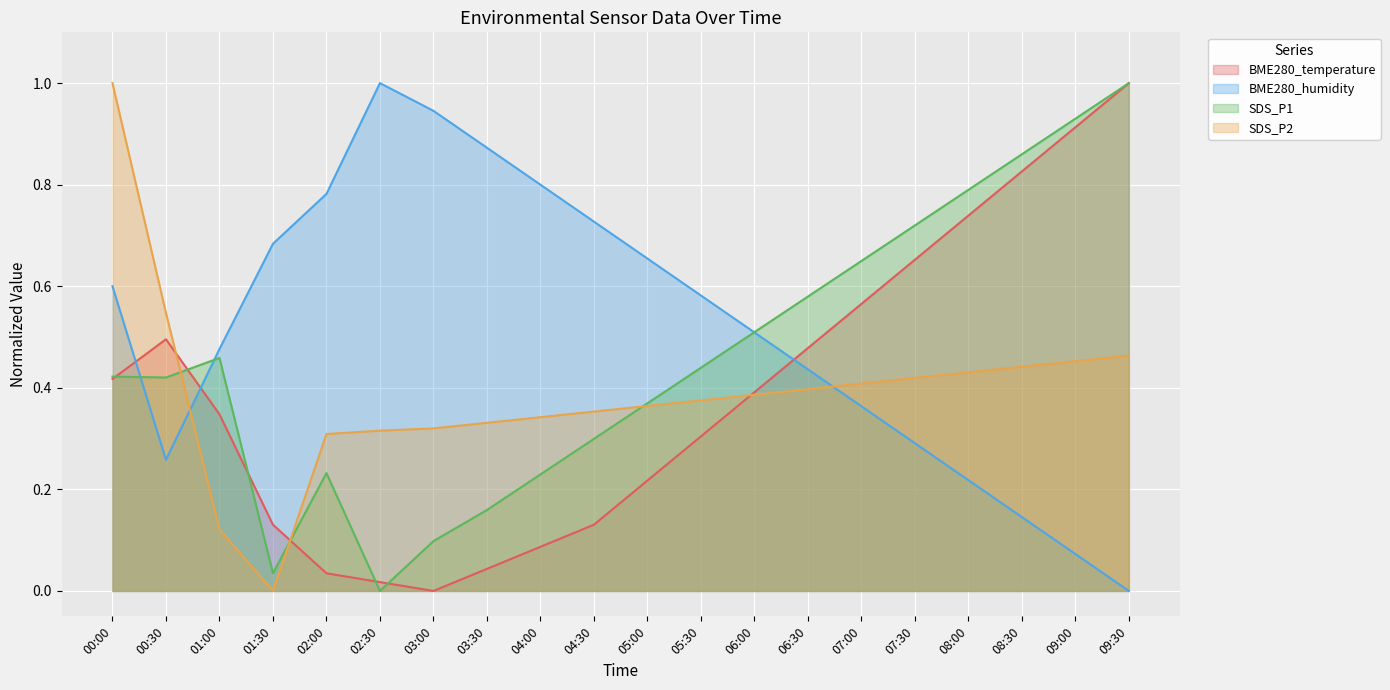

Where do BME280_temperature and SDS_P1 first cross each other?

00:00 and 00:30